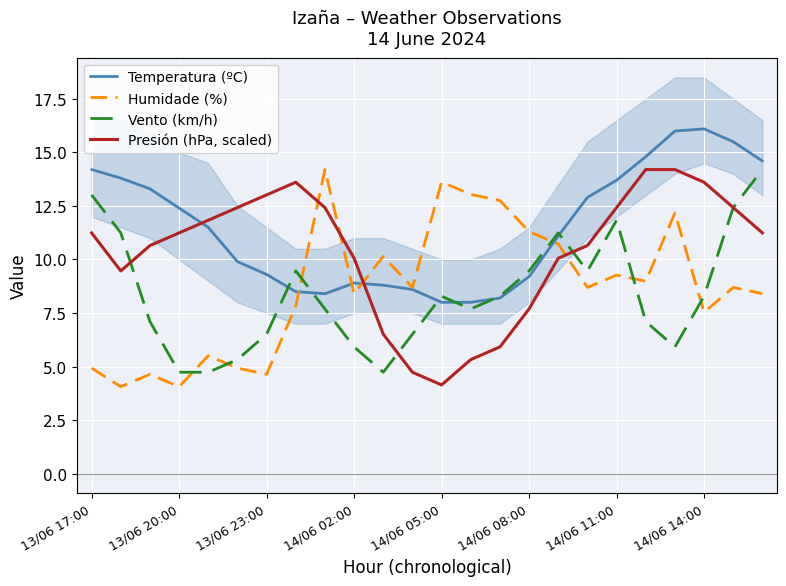

True or false: Humidade (%) and Presión (hPa, scaled) intersect in this chart.

True